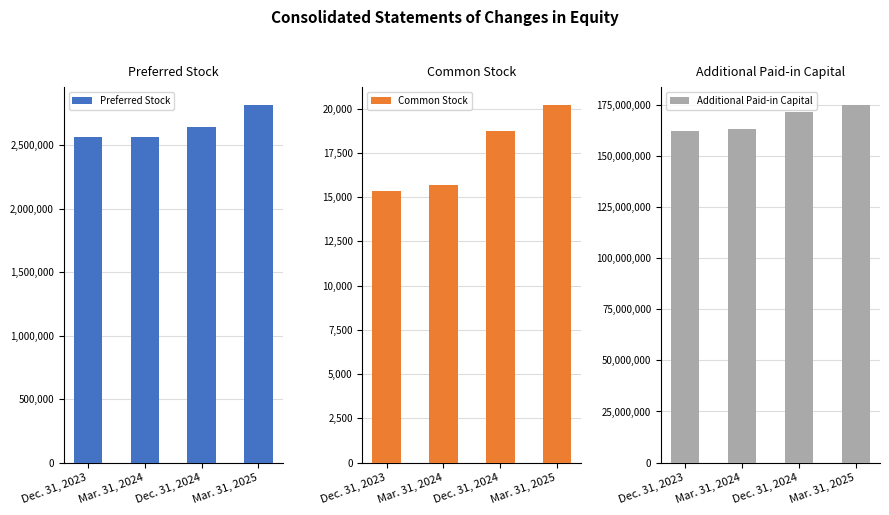

Are the bars grouped side by side (vs. stacked)?

Yes